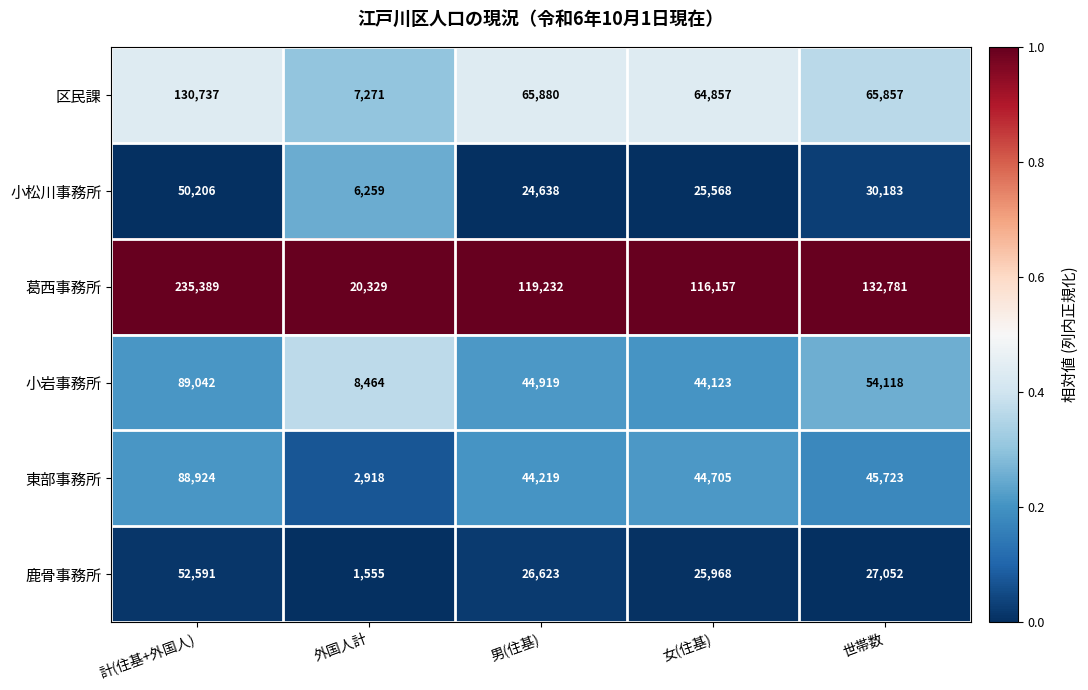

True or false: 区民課 has a value of 100001 at 男(住基).

False